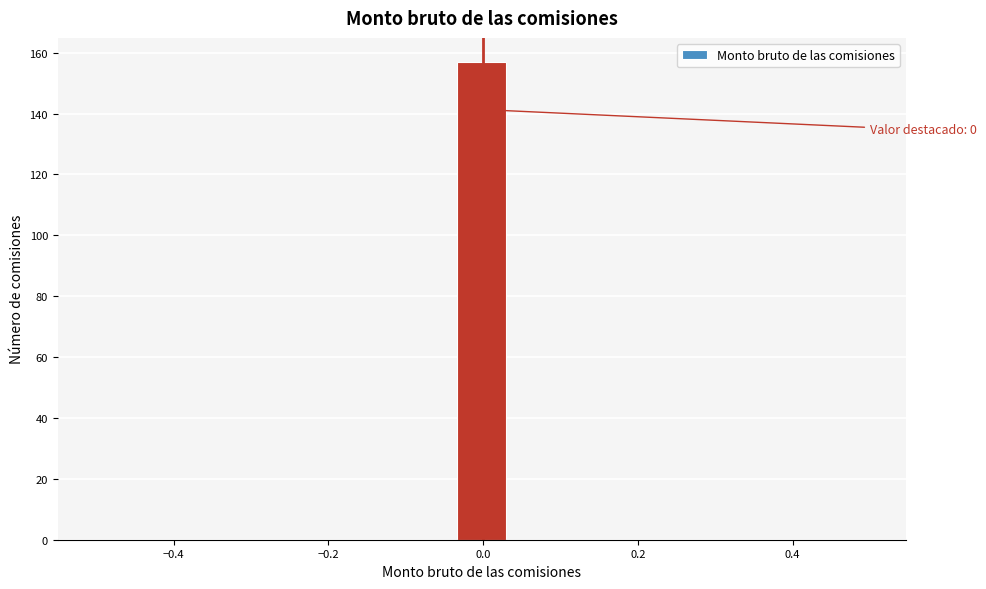

Around what value on the x-axis is the tallest bar? Give the approximate position of its centre, as read against the axis.

0.00